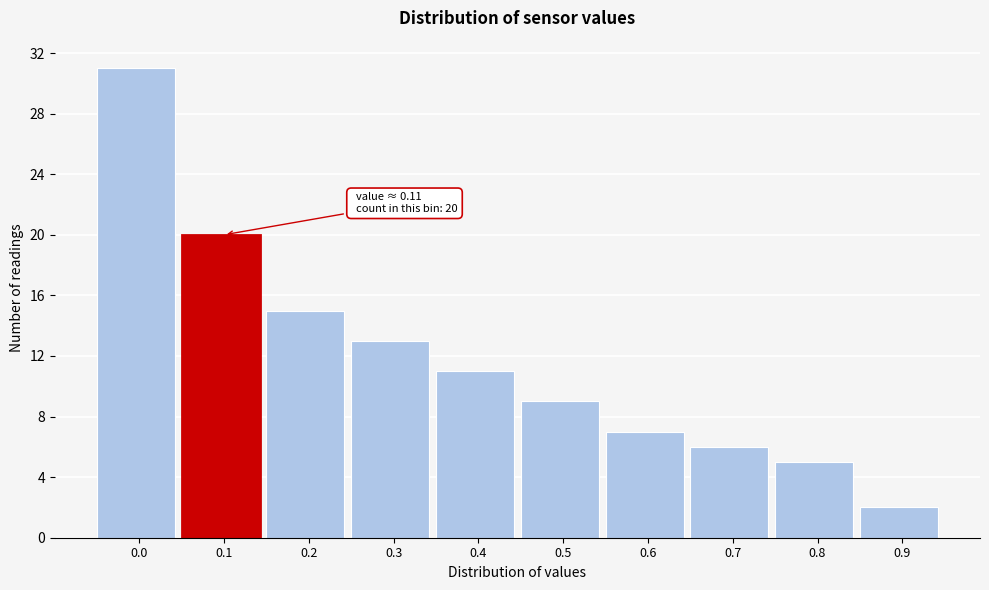

Reading left to right, what are all the values shown in this chart?

0.0=31	0.1=20	0.2=15	0.3=13	0.4=11	0.5=9	0.6=7	0.7=6	0.8=5	0.9=2